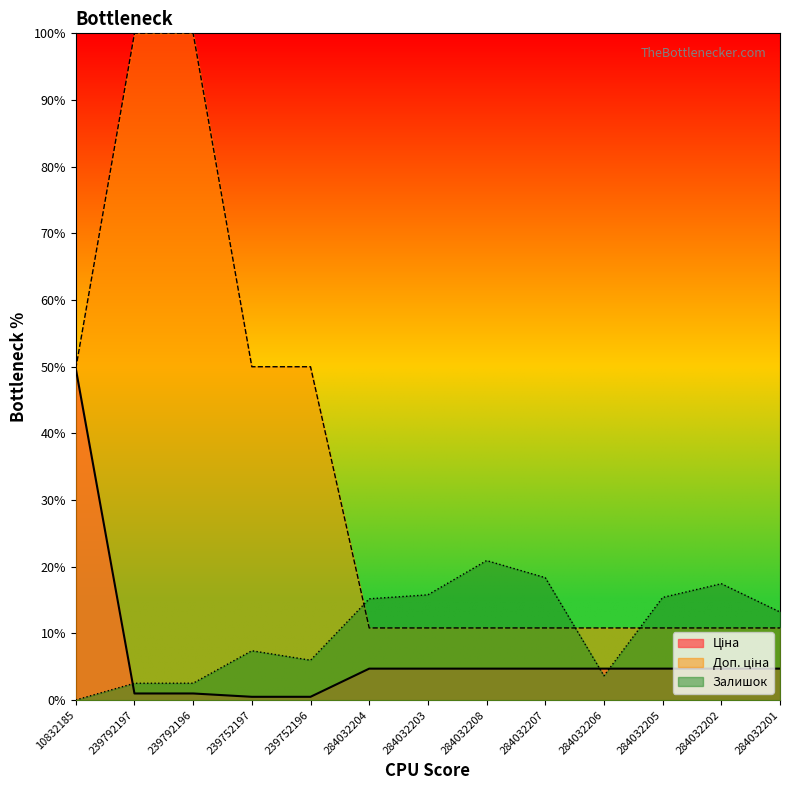

What is the label of the 10th point from the right?

239752197